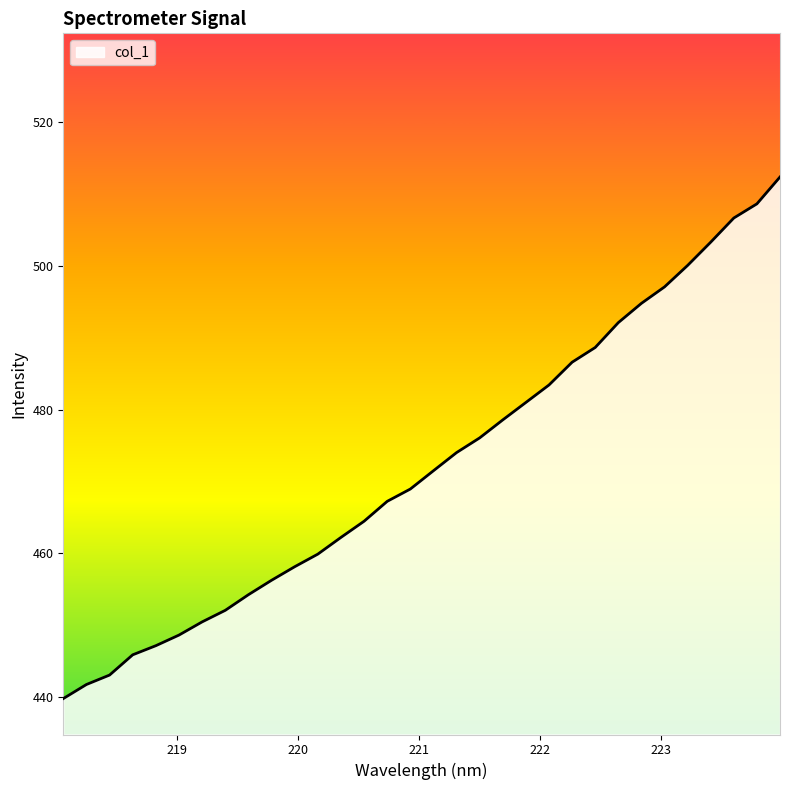

What is the difference between the maximum and minimum values?

72.6